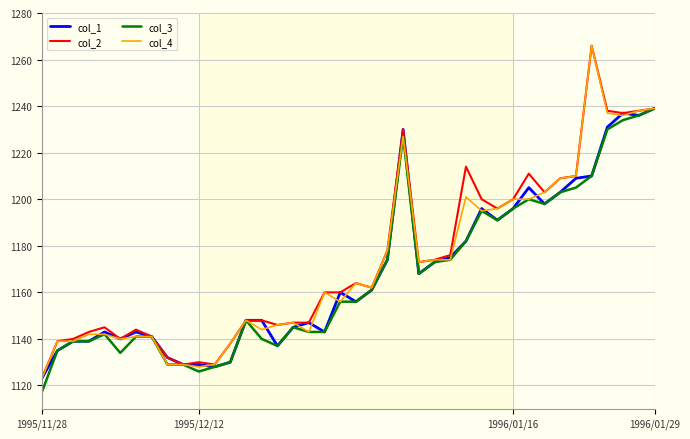

What is the minimum value for col_1?

1123